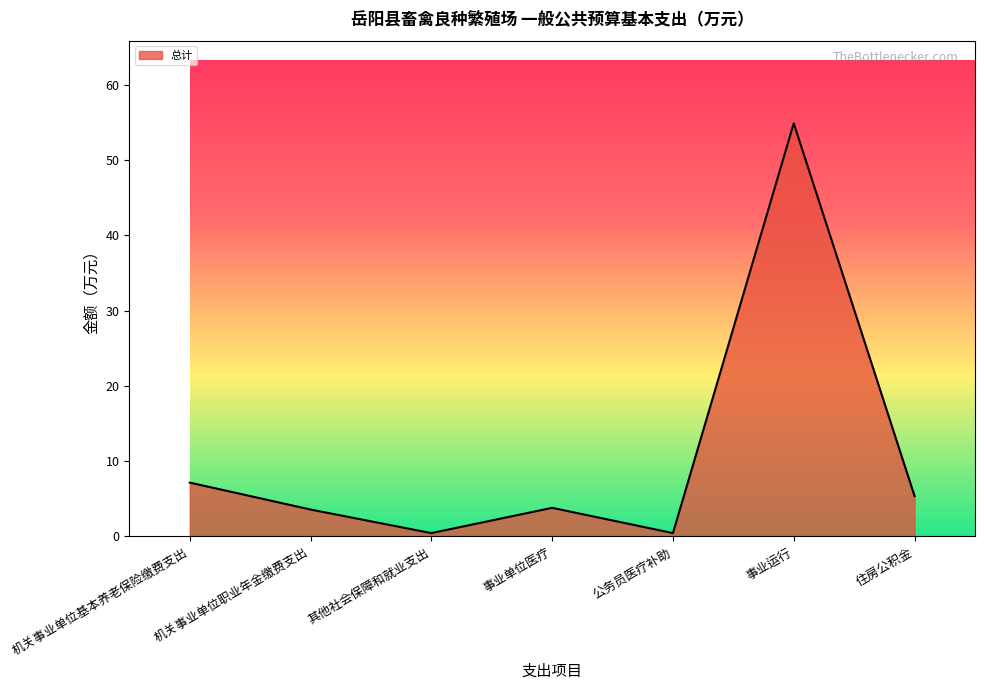

At which label does the data first exceed 3?

机关事业单位基本养老保险缴费支出